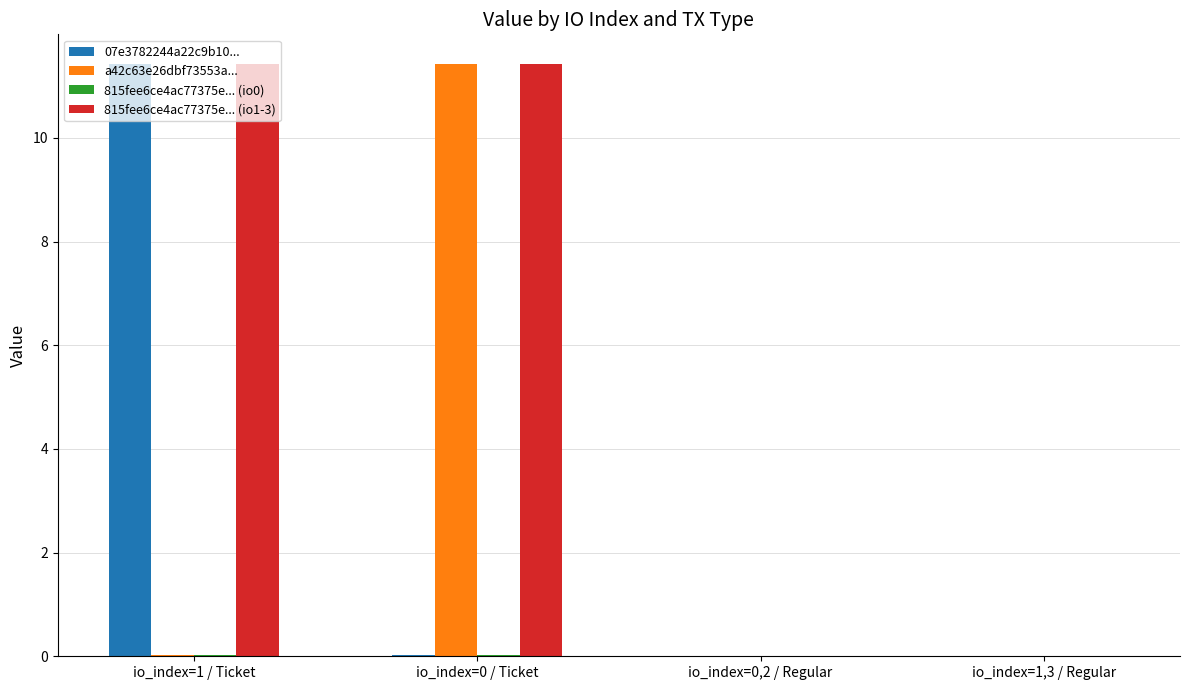

What is the greatest value displayed?

11.4